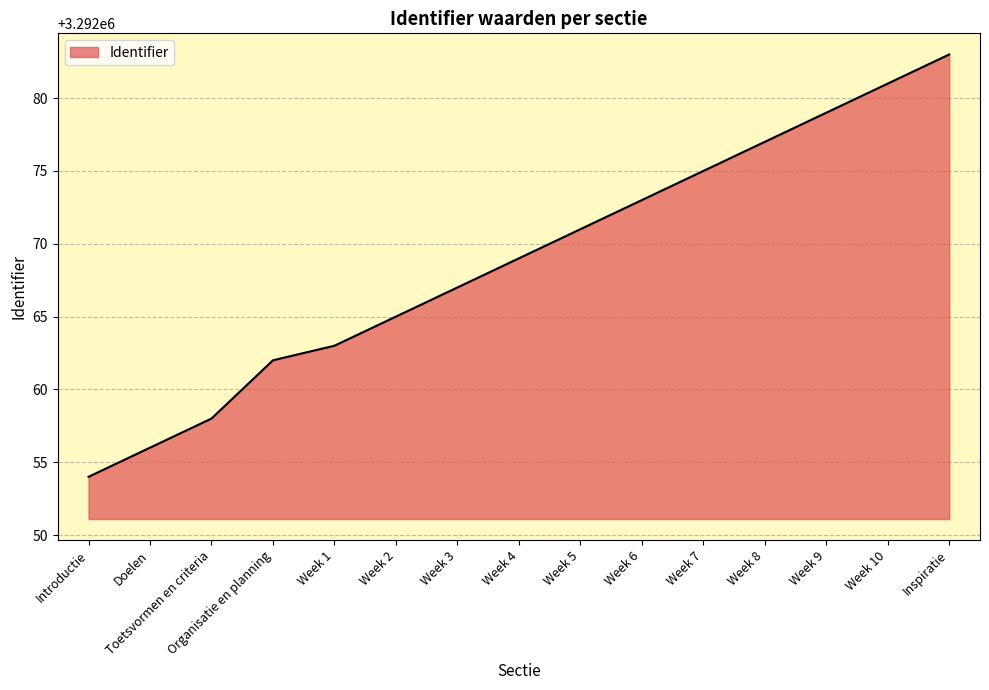

Which has a higher value, Week 7 or Doelen?

Week 7